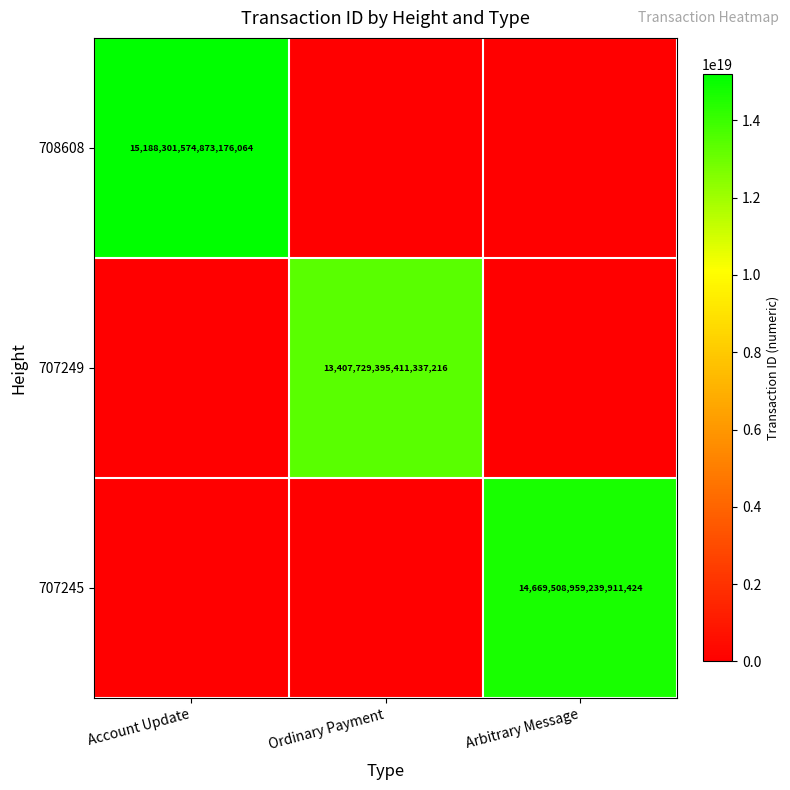

True or false: 707245 has a value of 14669508959239911424 at Arbitrary Message.

True